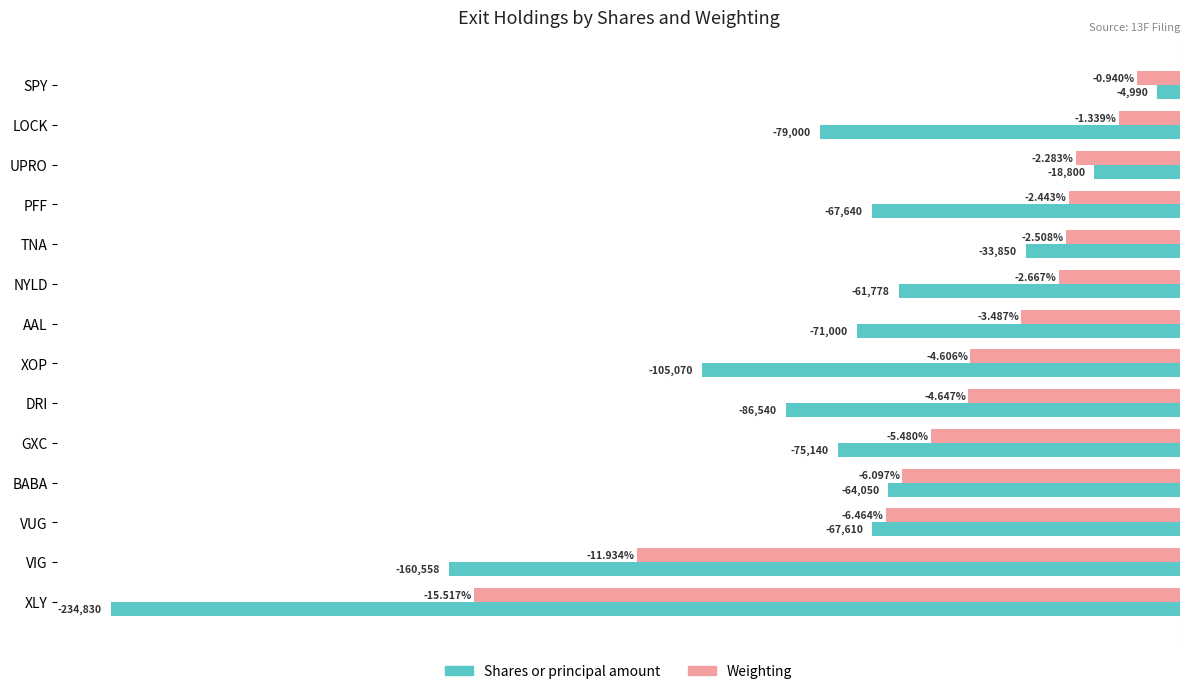

At which category is the sum across all series the highest?

SPY